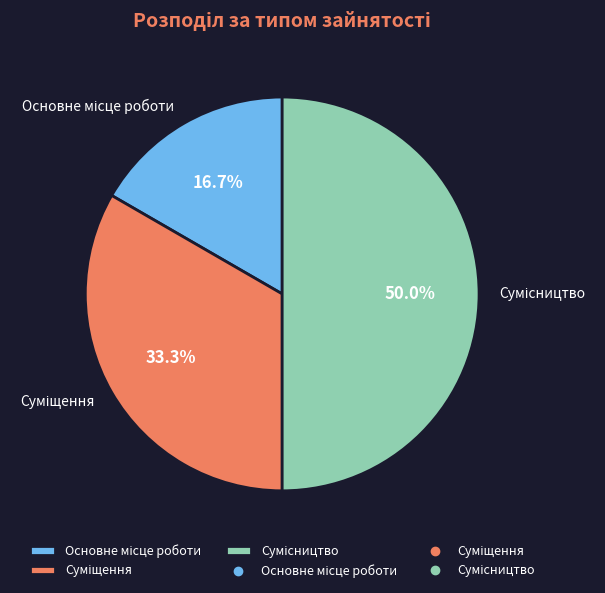

What percentage is the Основне місце роботи slice, to the nearest percent?

17%